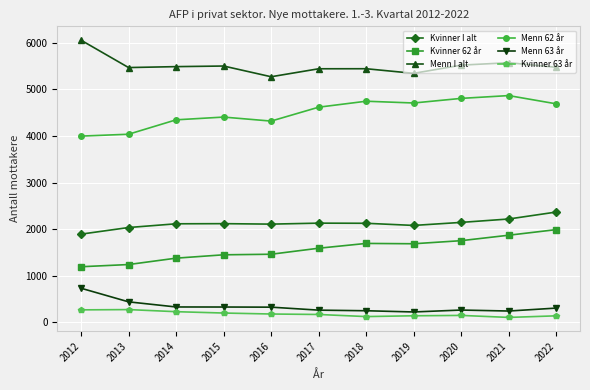

True or false: Menn I alt and Kvinner I alt cross at least once.

False